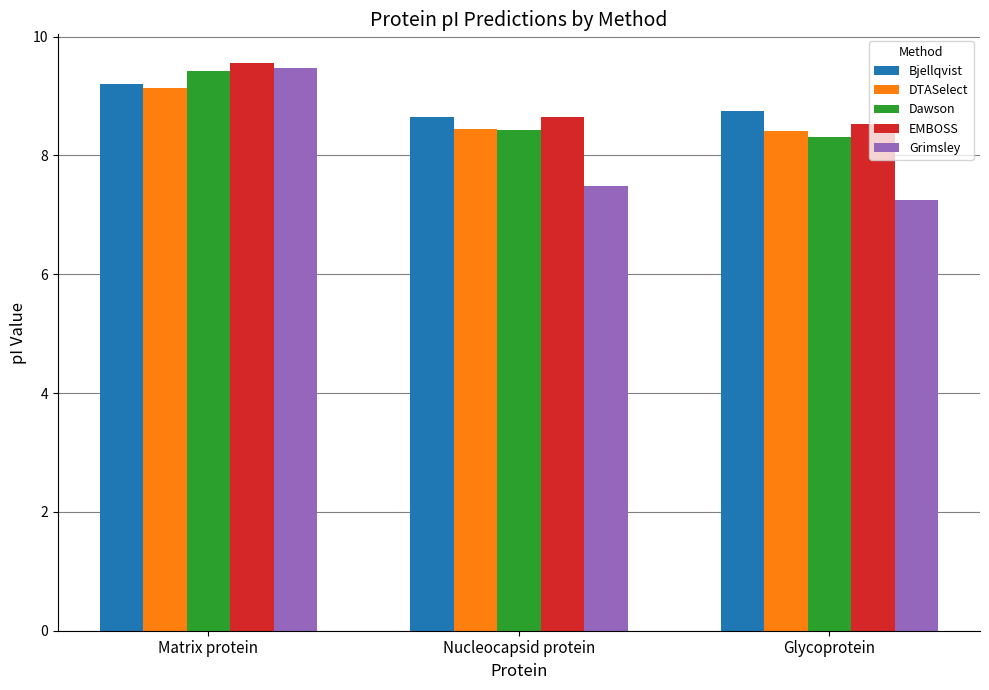

Rank the categories by Grimsley value from lowest to highest.

Glycoprotein, Nucleocapsid protein, Matrix protein